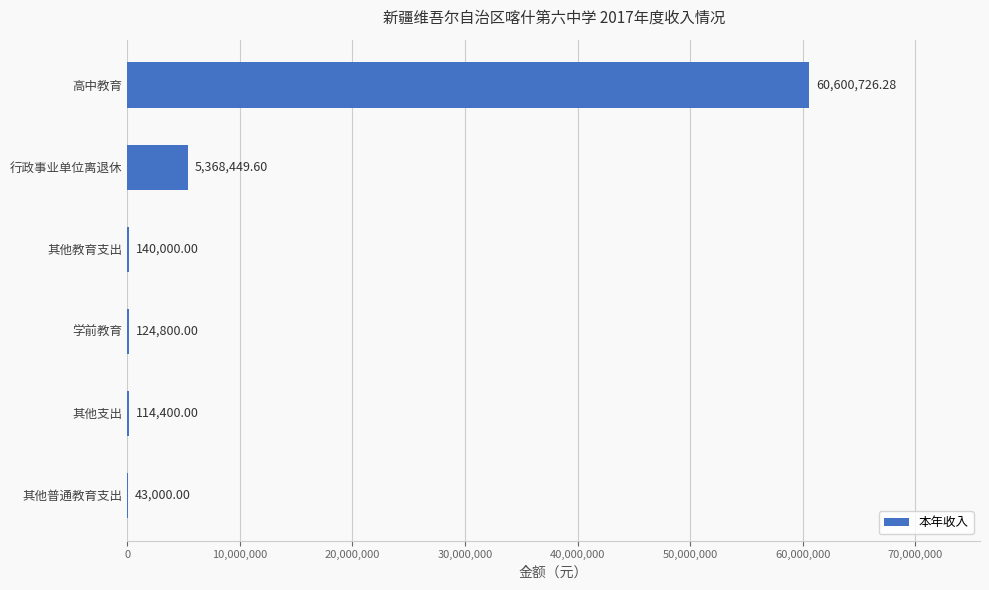

What is the sum of the values at 其他普通教育支出 and 高中教育?

60643726.3